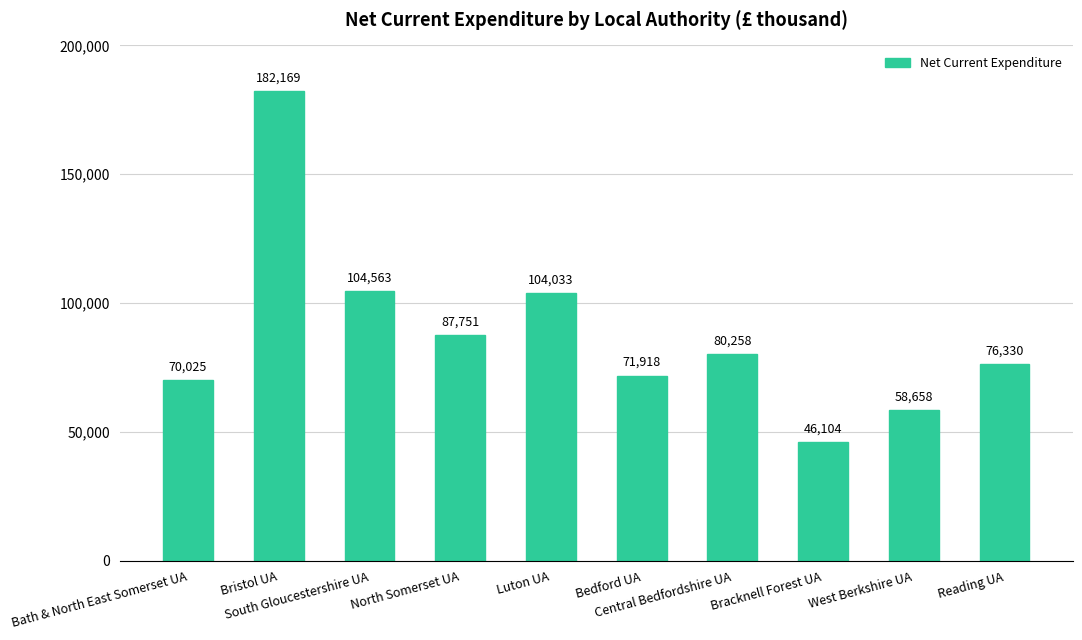

At which label does the data first exceed 80258?

Bristol UA